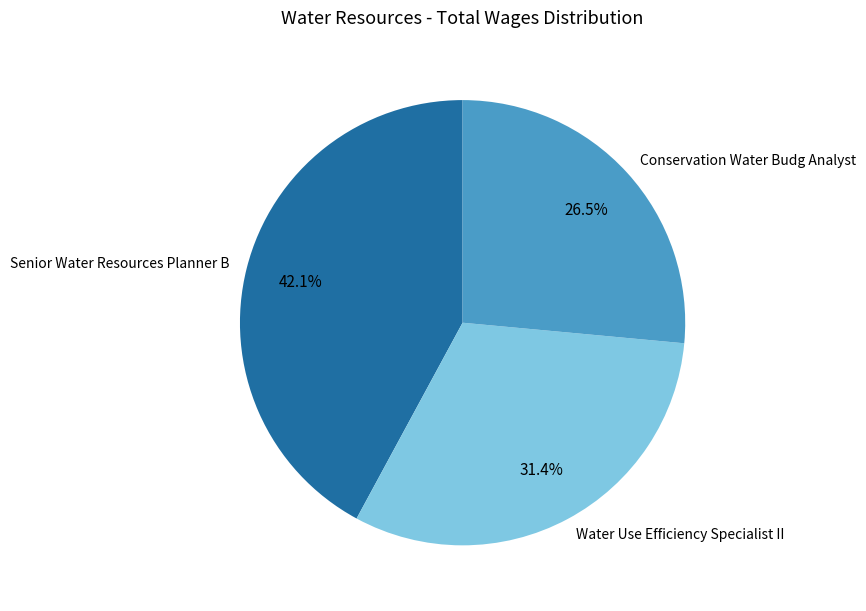

To the nearest percent, what is the difference between the largest and smallest slice percentages?

16%